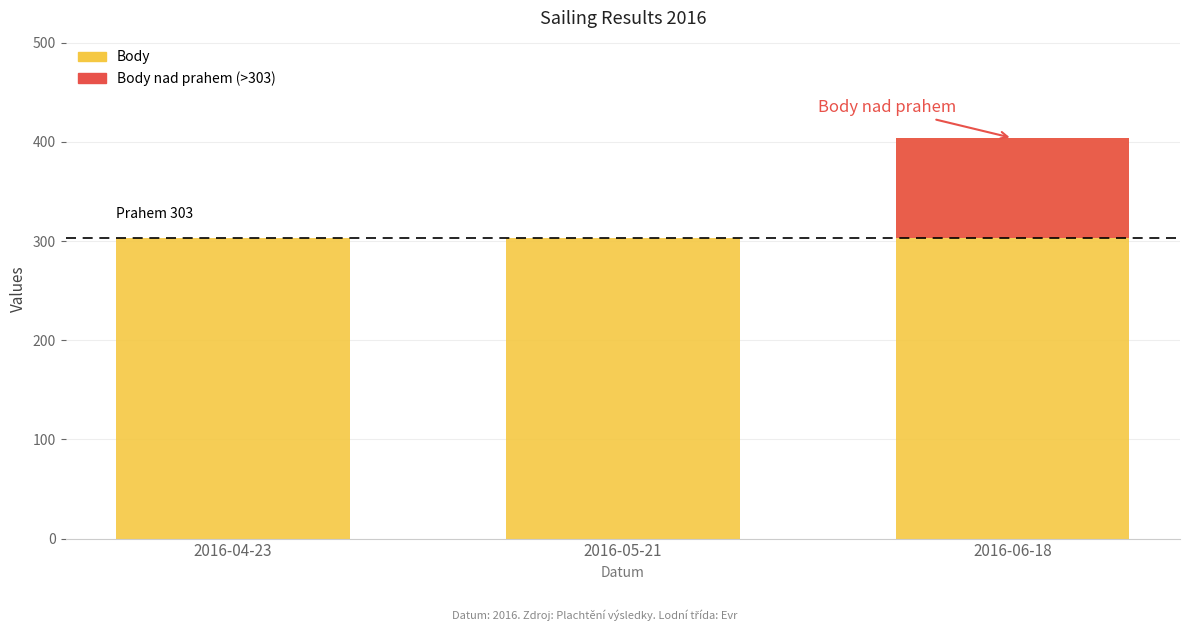

Reading left to right, transcribe all the data shown in this chart.

Body: 2016-04-23=303	2016-05-21=303	2016-06-18=404
Body nad prahem: 2016-04-23=0	2016-05-21=0	2016-06-18=101